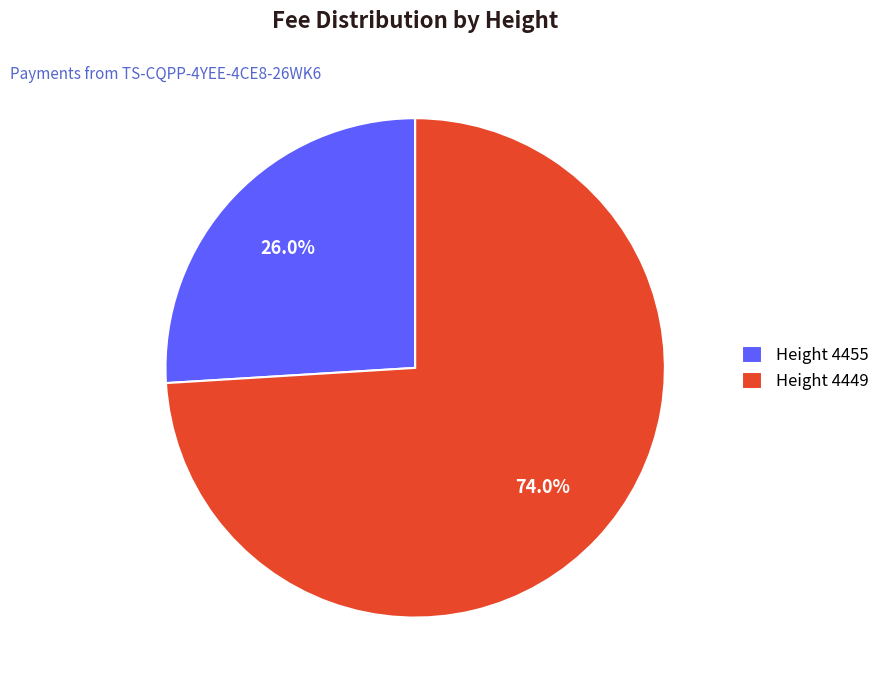

Approximately how many times larger is the value at Height 4455 compared to Height 4449?

0.4